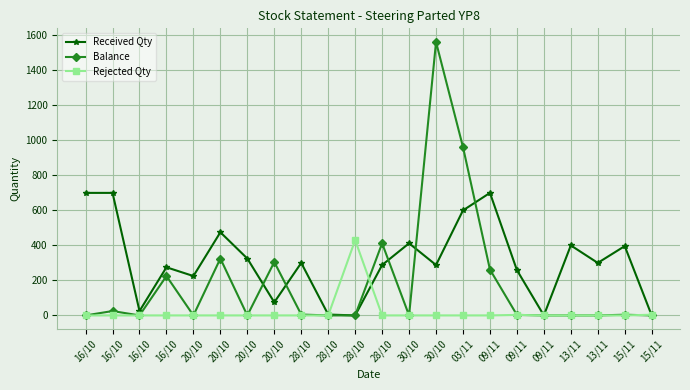

Is it true that Balance equals -1015 at 16/10?

False